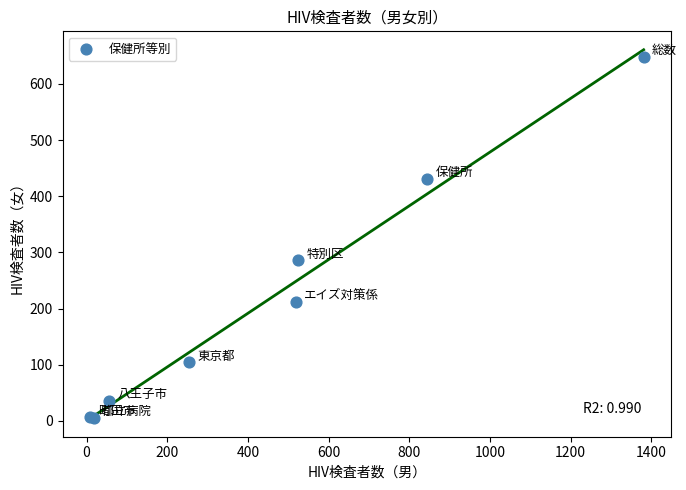

What Y value in the scatter plot is closest to 326?

286